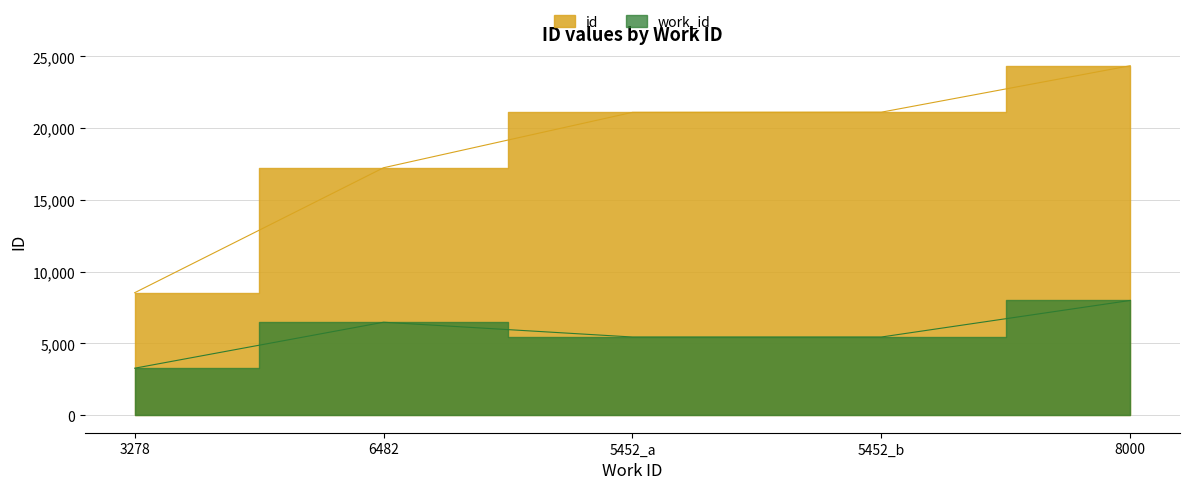

The work_id series shows 1803 at 8000. True or false?

False